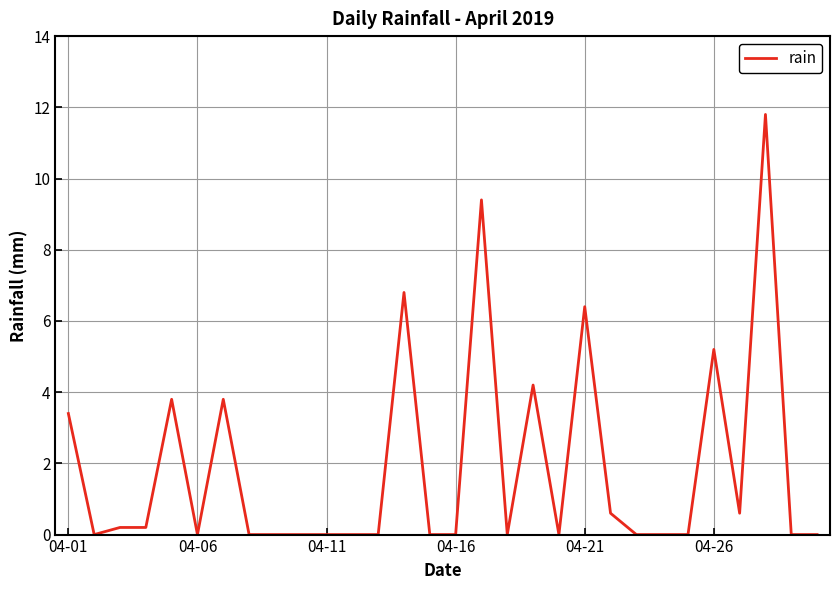

What is the greatest value displayed?

11.8